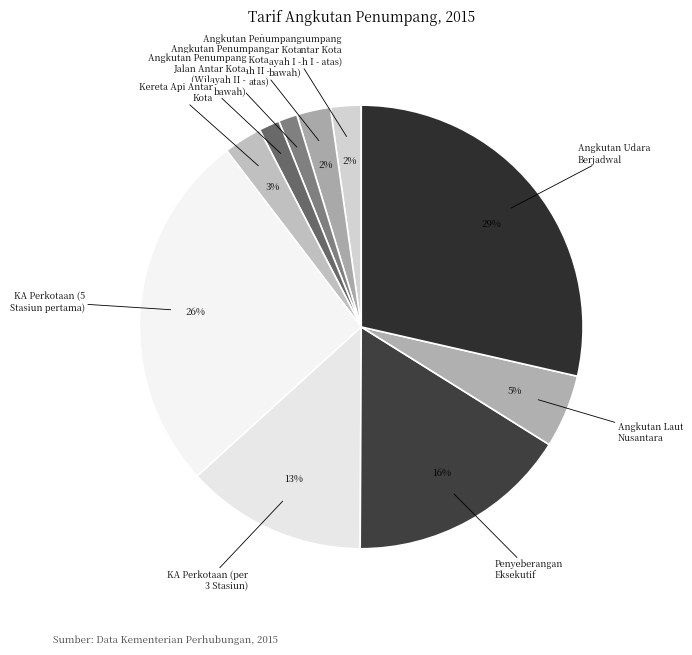

How many slices are in this pie chart?

10